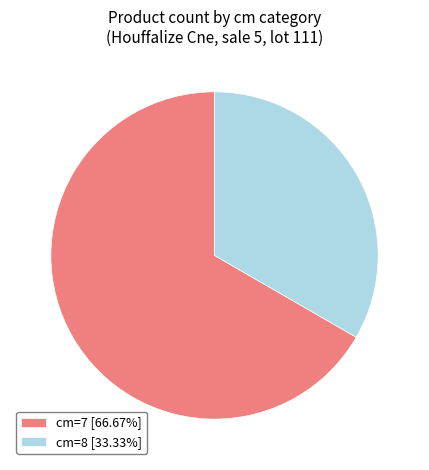

Is the sum of cm=8 [33.33%] and cm=7 [66.67%] greater than half?

Yes